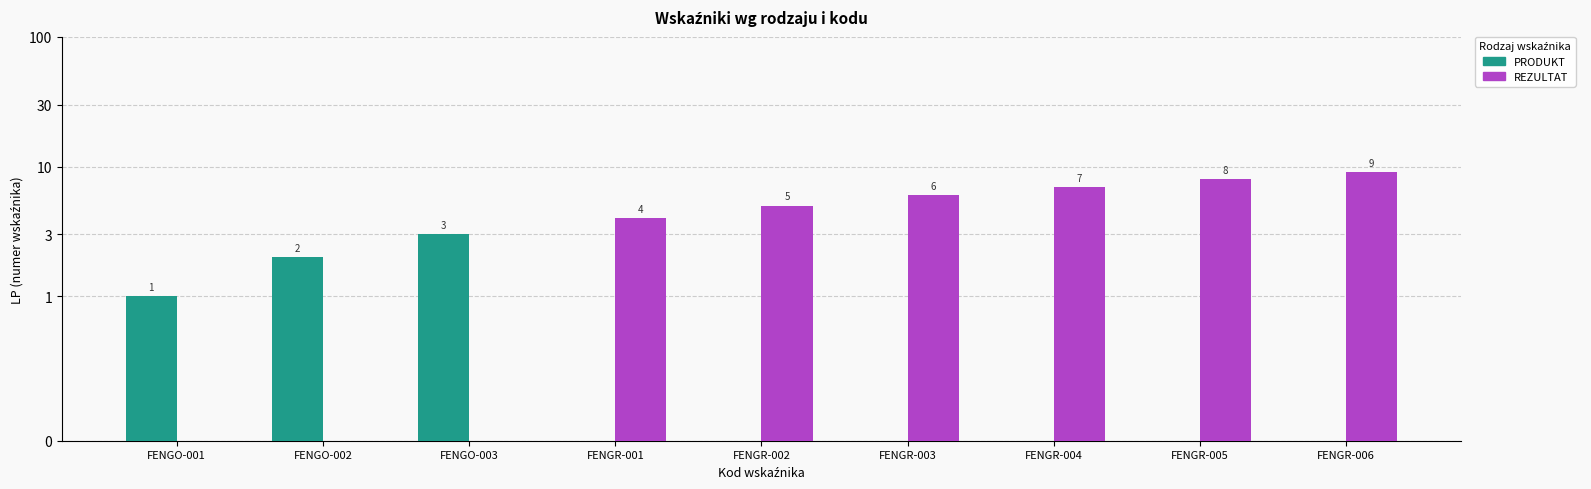

What position from the right is FENGR-002?

5